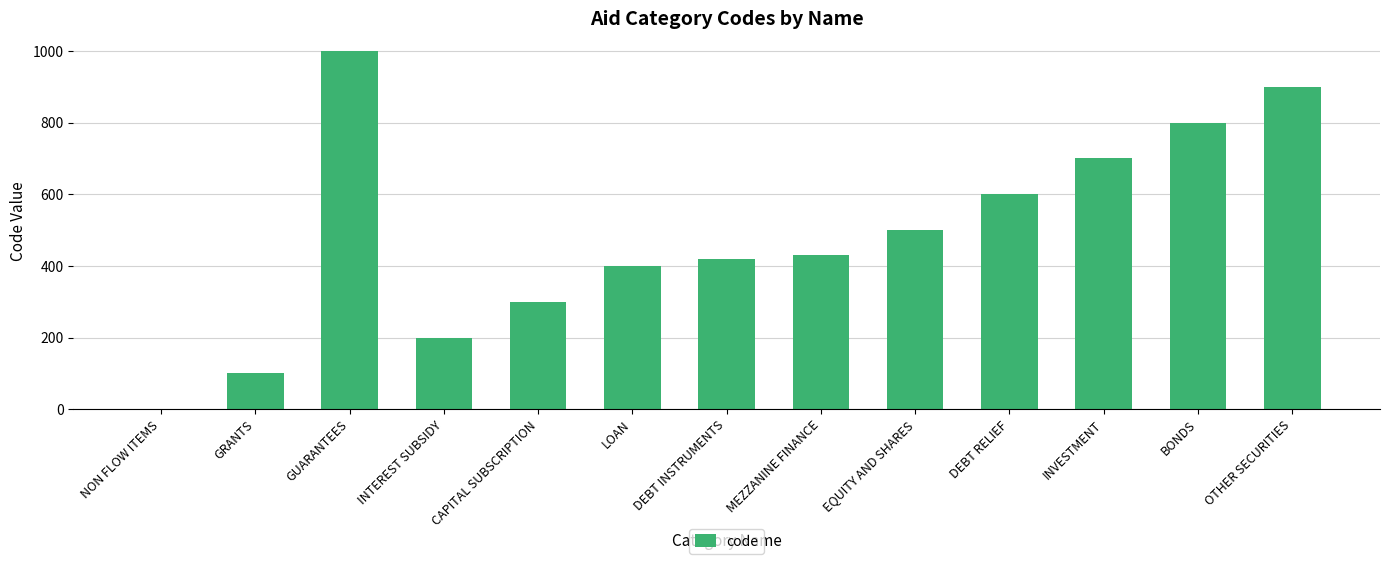

What is the sum of all values?

6350